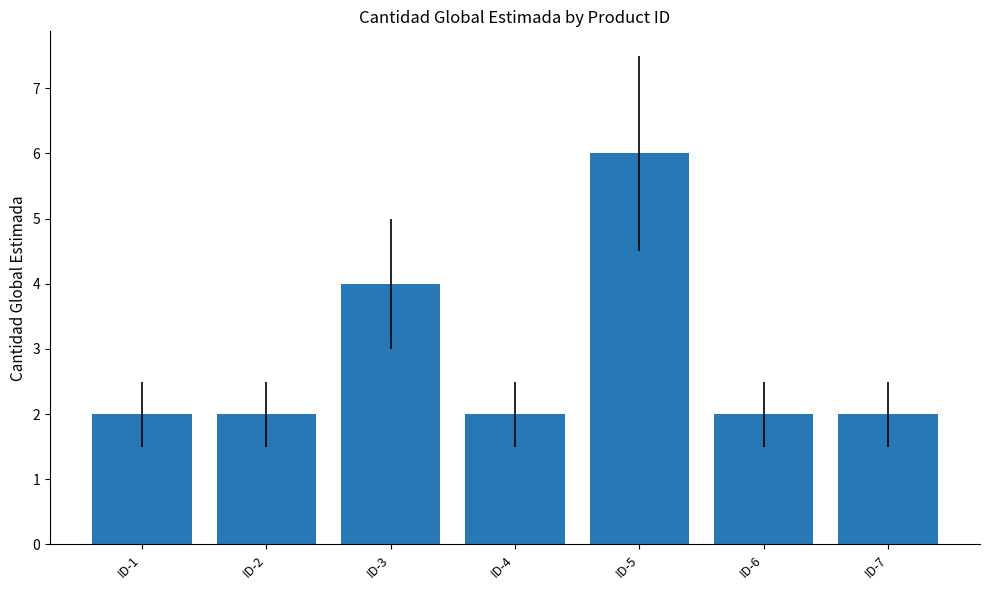

What is the value of the 2nd bar from the left?

2